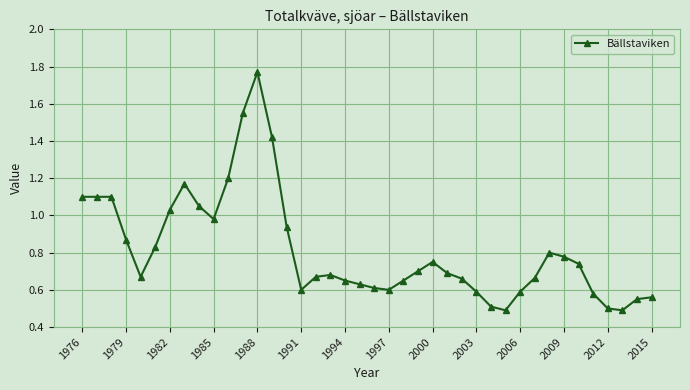

True or false: there are more than 0 points higher than both neighbors.

True